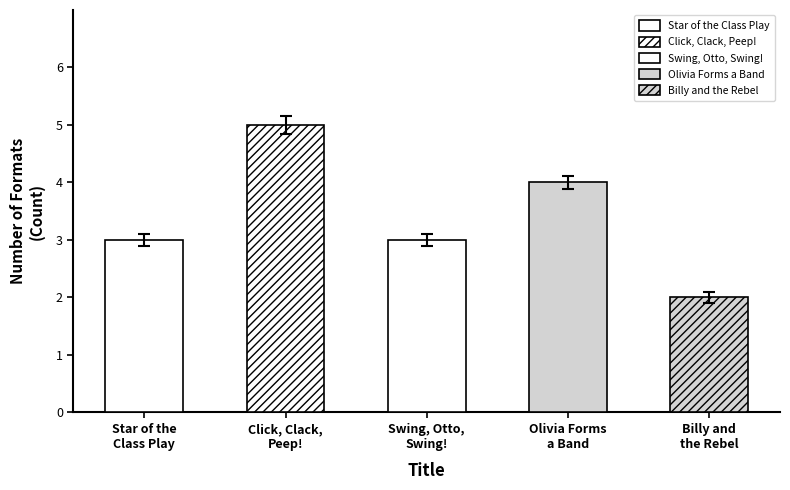

List the labels in order of value, smallest first.

Billy and the Rebel, Star of the Class Play, Swing, Otto, Swing!, Olivia Forms a Band, Click, Clack, Peep!